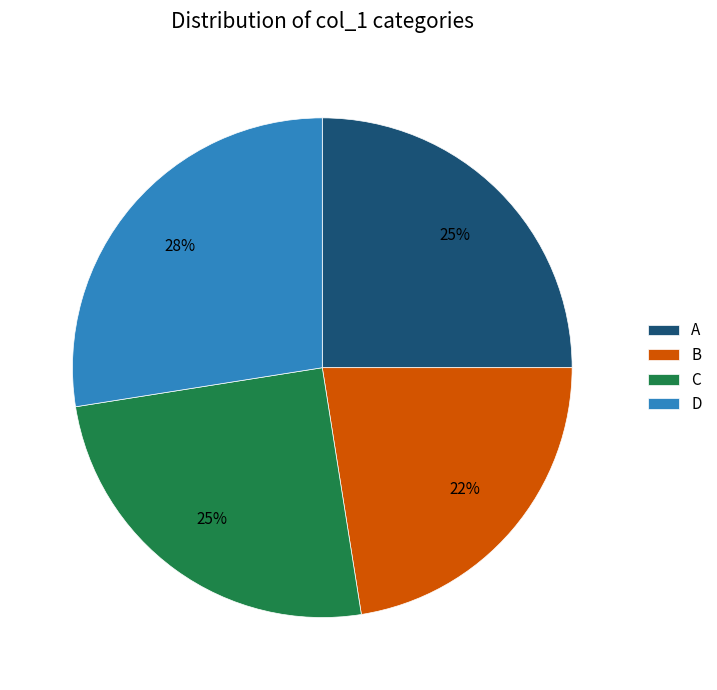

Between D and B, which is larger?

D